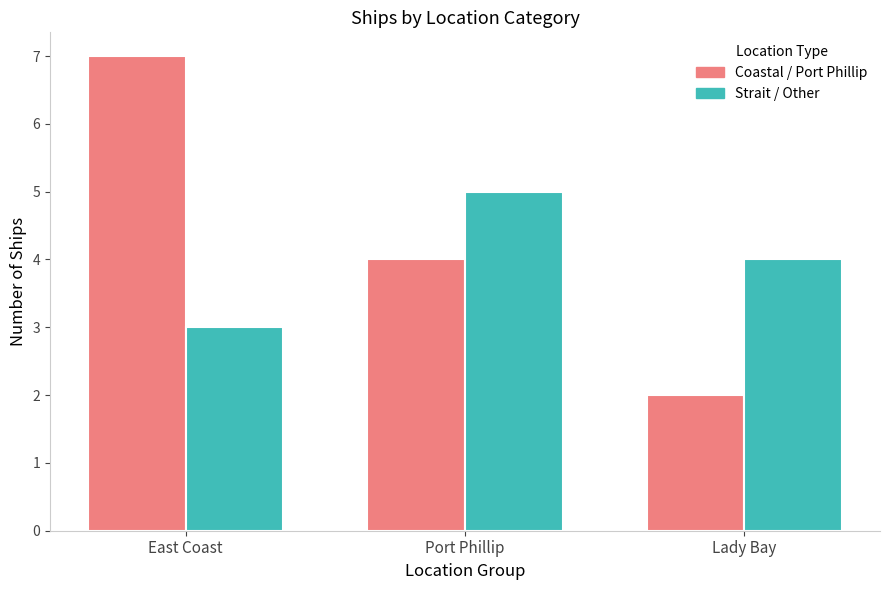

Are the bars grouped side by side (vs. stacked)?

Yes